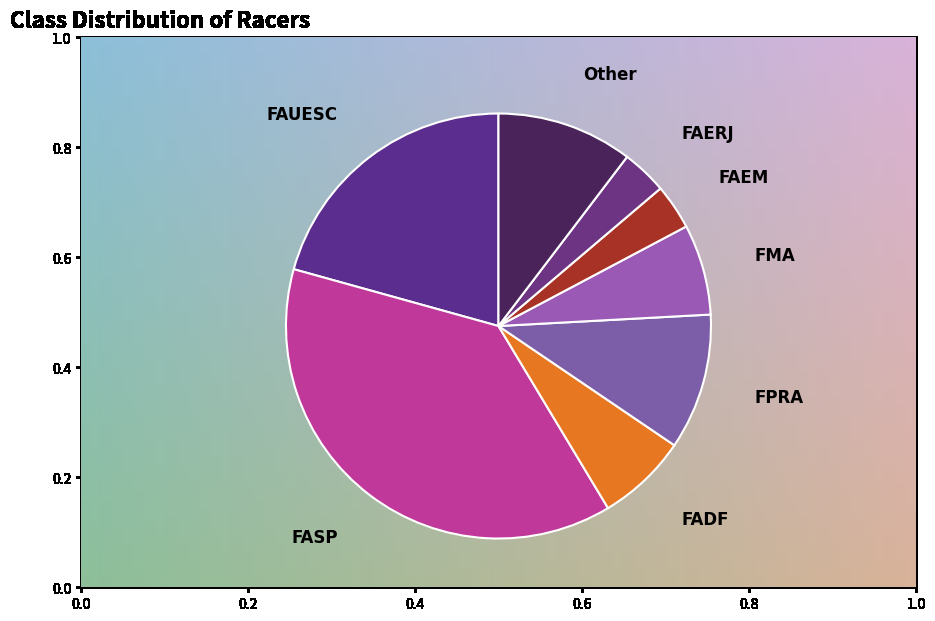

Which category has the biggest portion of the pie?

FASP